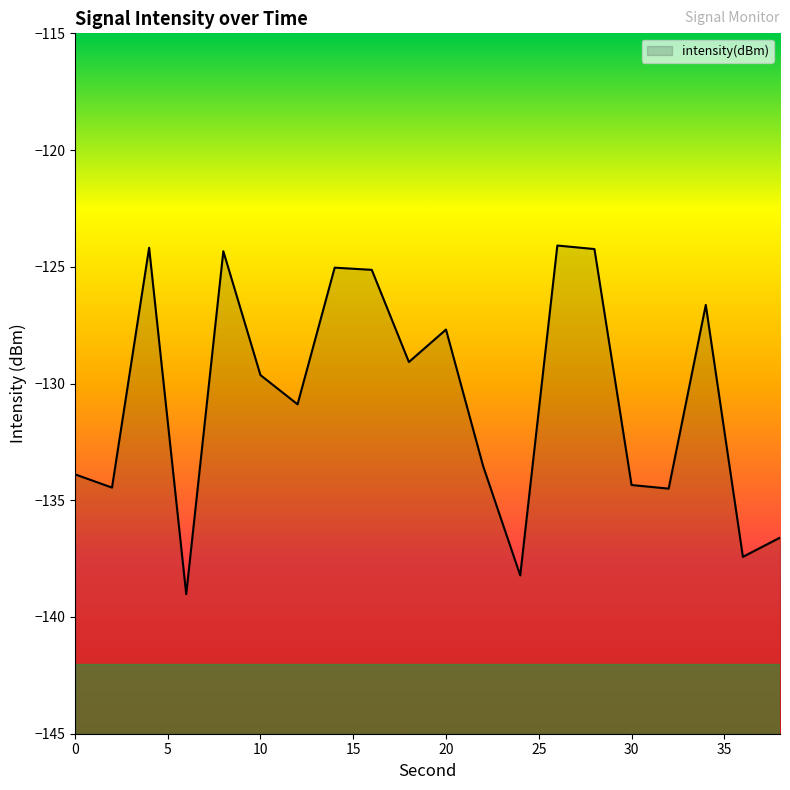

What is the value of the 3rd point from the left?

-124.2